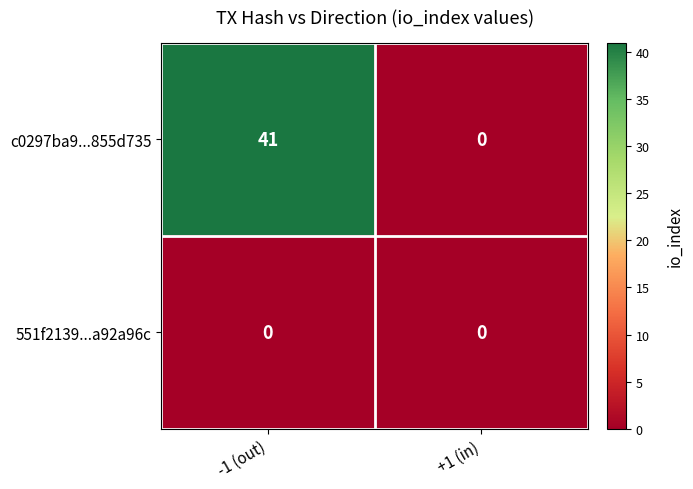

Reading left to right, transcribe all the data shown in this chart.

c0297ba9...855d735: -1 (out)=41	+1 (in)=0
551f2139...a92a96c: -1 (out)=0	+1 (in)=0